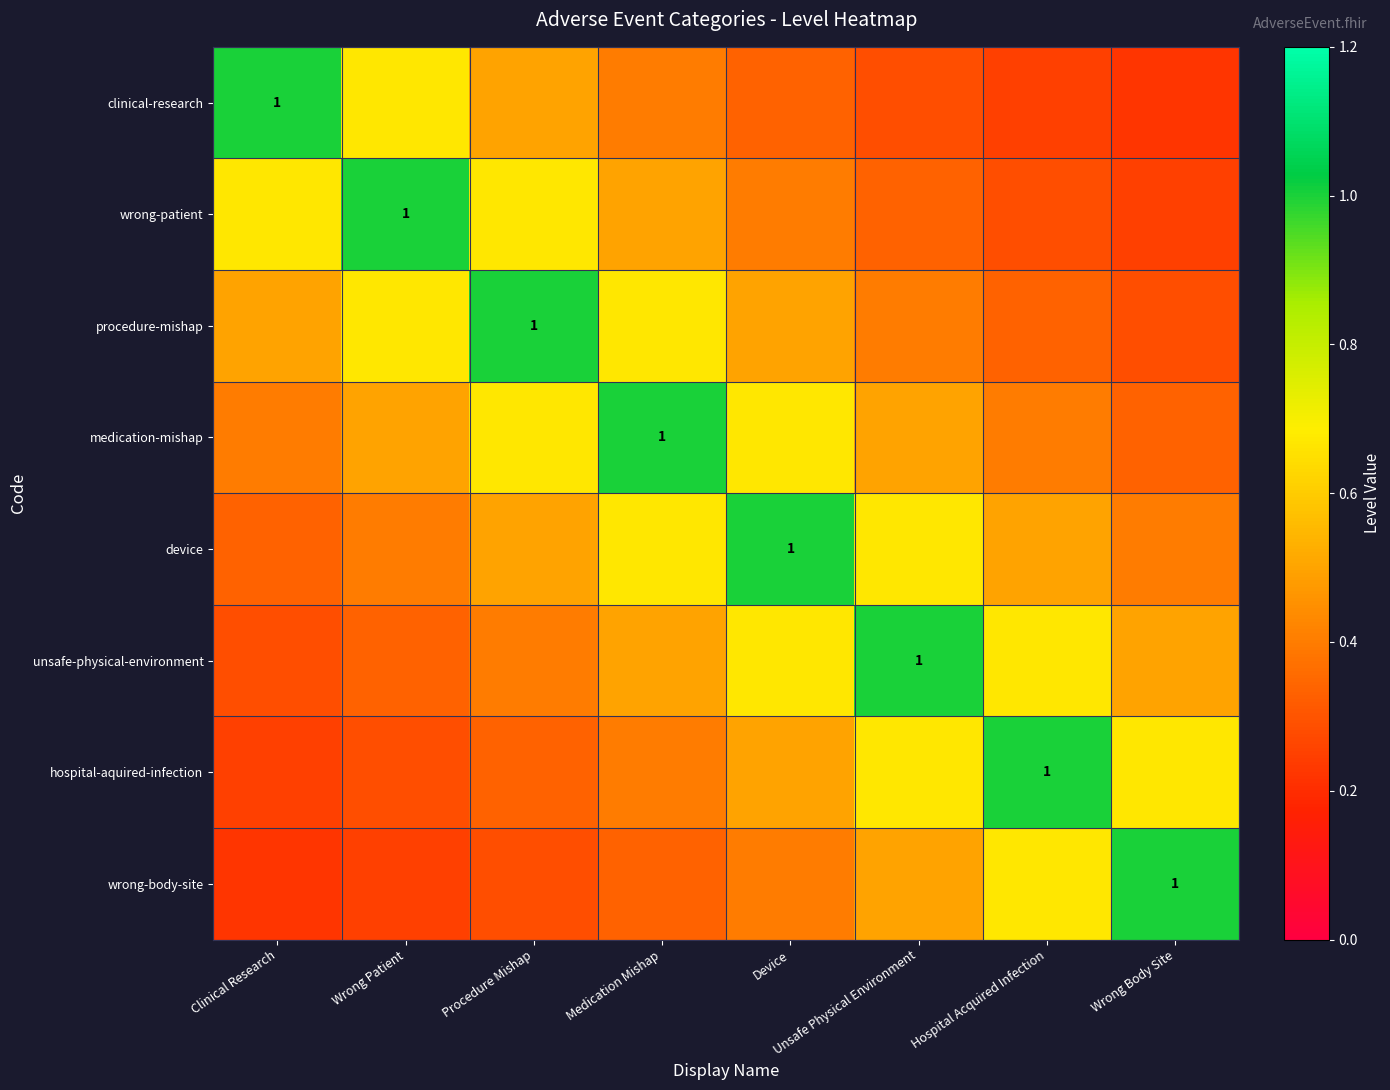

What is the difference between the procedure-mishap values at Unsafe Physical Environment and Device?

0.1